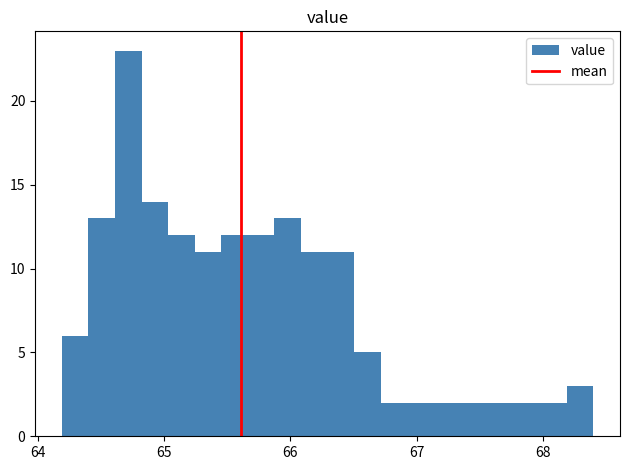

Read against the x-axis, roughly where is the centre of the tallest bar?

64.7